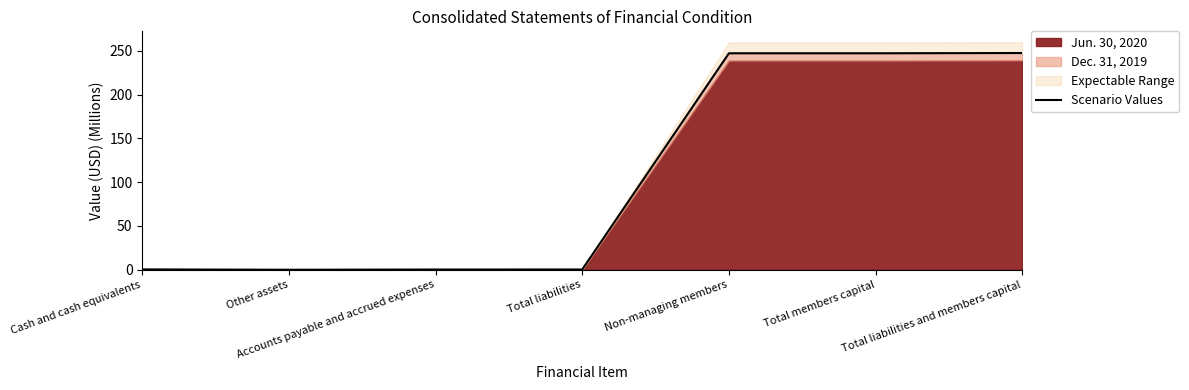

Reading left to right, what are all the values shown in this chart?

Cash and cash equivalents=0.4	Other assets=0.0	Accounts payable and accrued expenses=0.3	Total liabilities=0.3	Non-managing members=247.1	Total members capital=247.1	Total liabilities and members capital=247.4